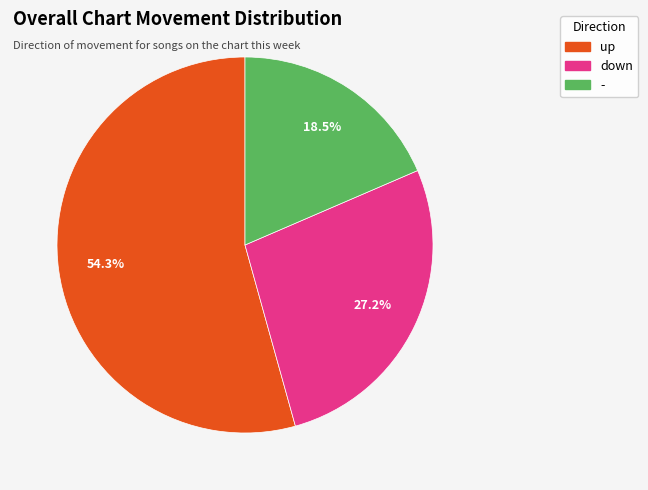

True or false: down accounts for 13% of the total.

False